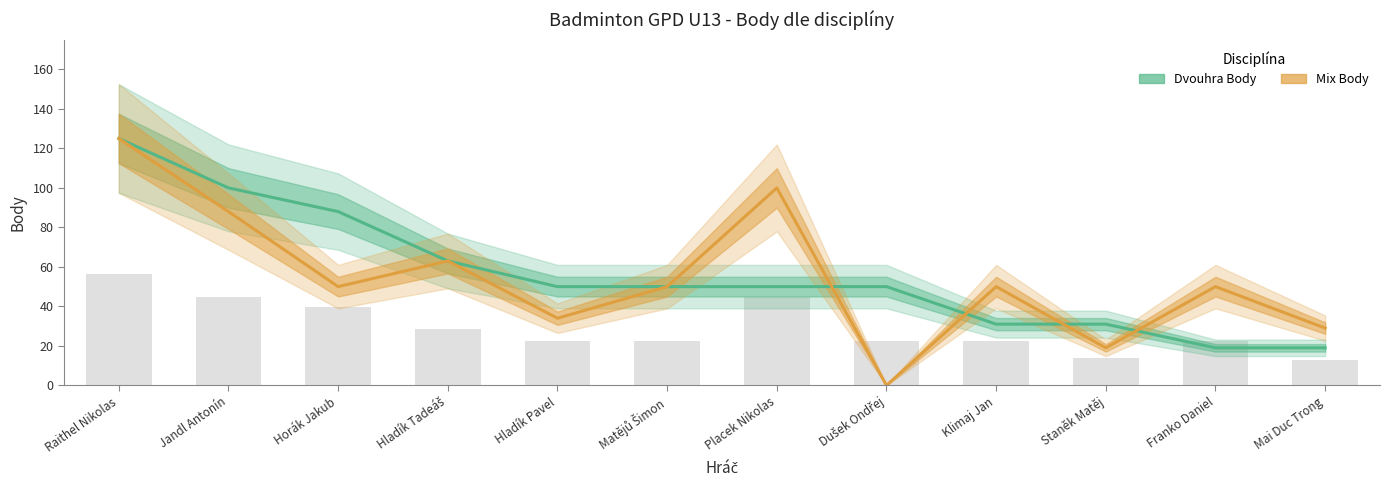

What is the total value across all series at Franko Daniel?

69